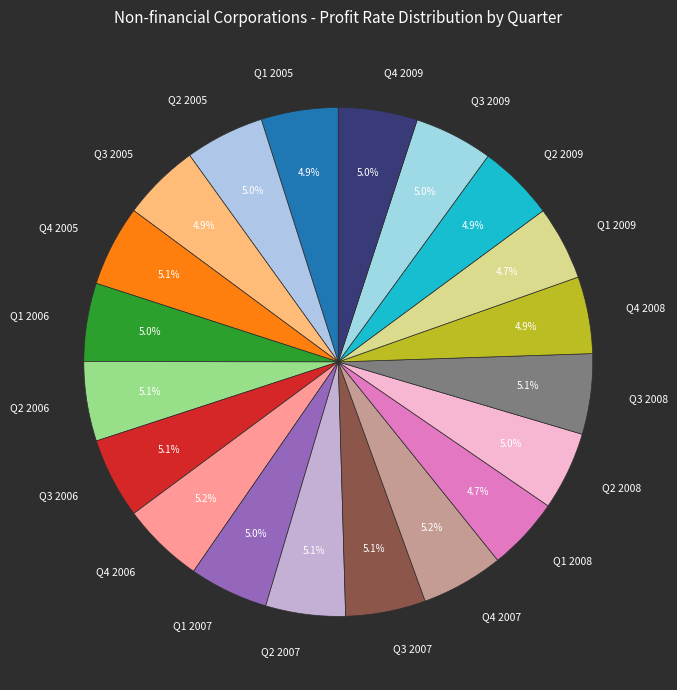

Does any single category account for the majority?

No